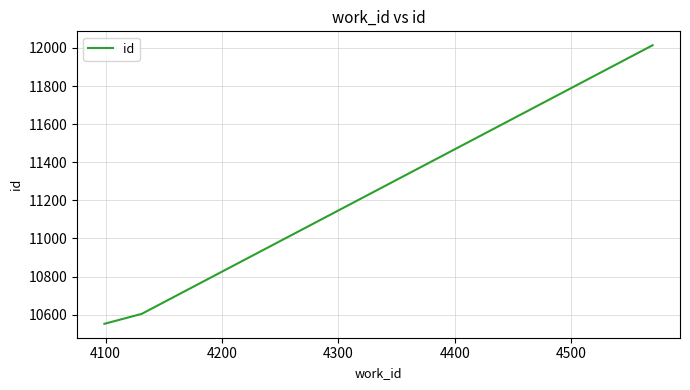

What is the maximum value shown in the chart?

12014